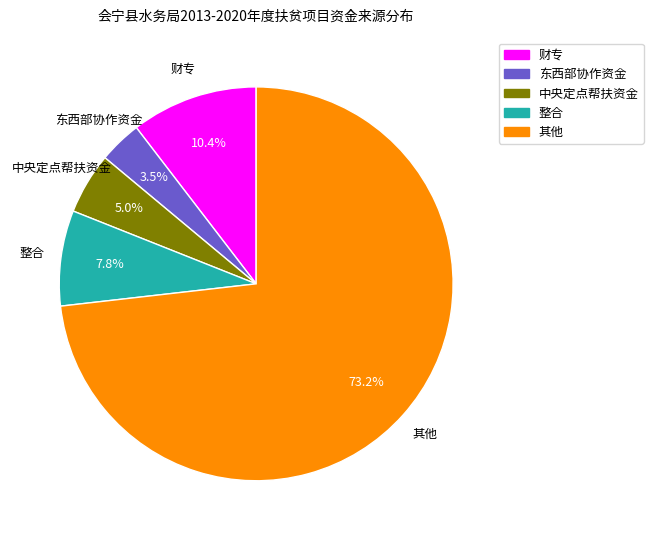

To the nearest percent, what percentage of the pie is 整合?

8%